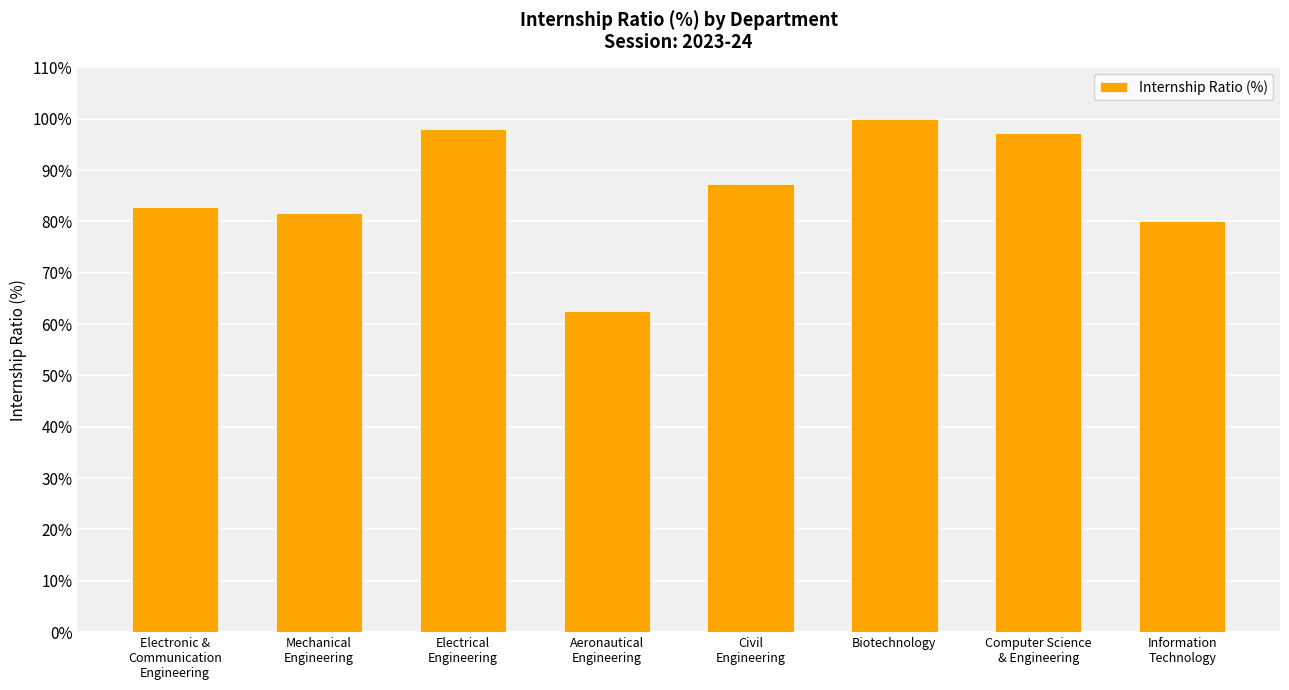

Reading left to right, transcribe all the data shown in this chart.

Electronic &
Communication
Engineering=82.8	Mechanical
Engineering=81.6	Electrical
Engineering=98.0	Aeronautical
Engineering=62.5	Civil
Engineering=87.3	Biotechnology=100.0	Computer Science
& Engineering=97.2	Information
Technology=80.0